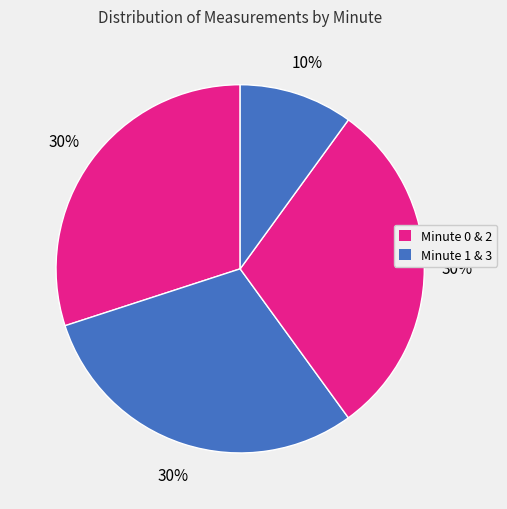

How many segments does this pie chart have?

4